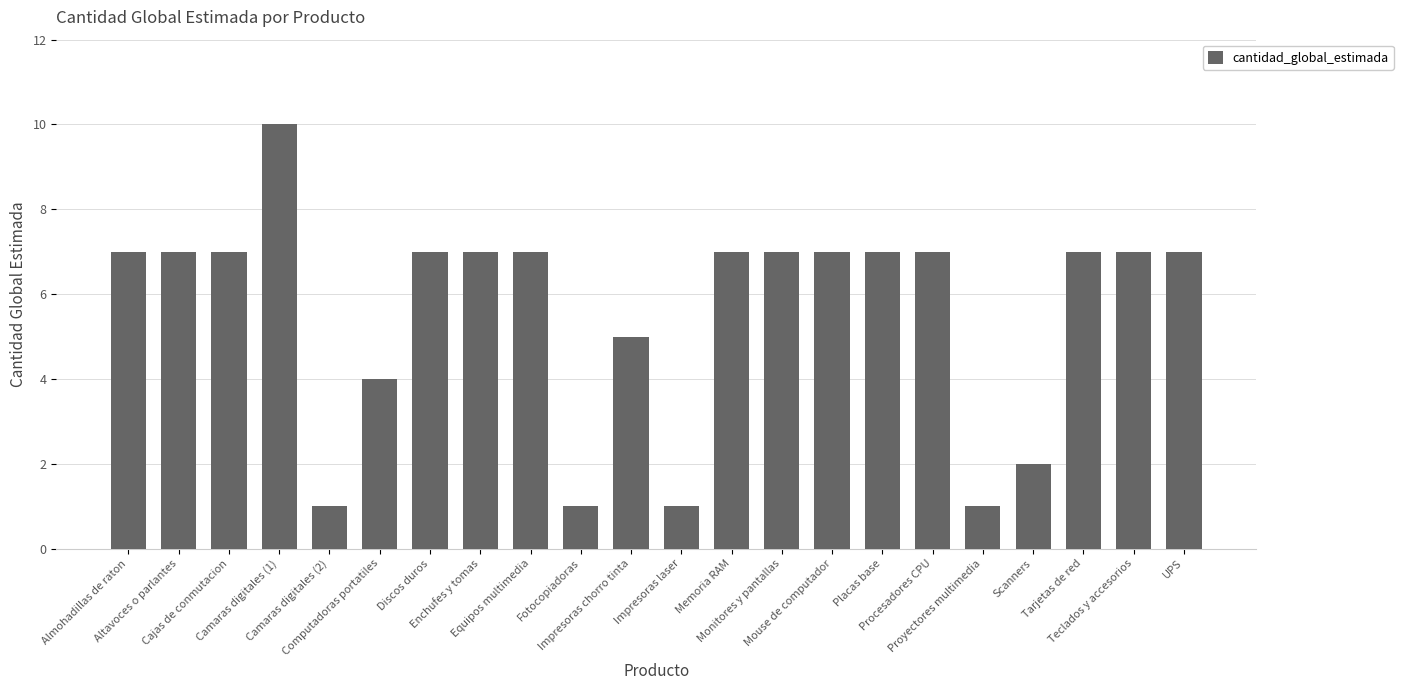

Where is the data nearest to the value 5?

Impresoras chorro tinta